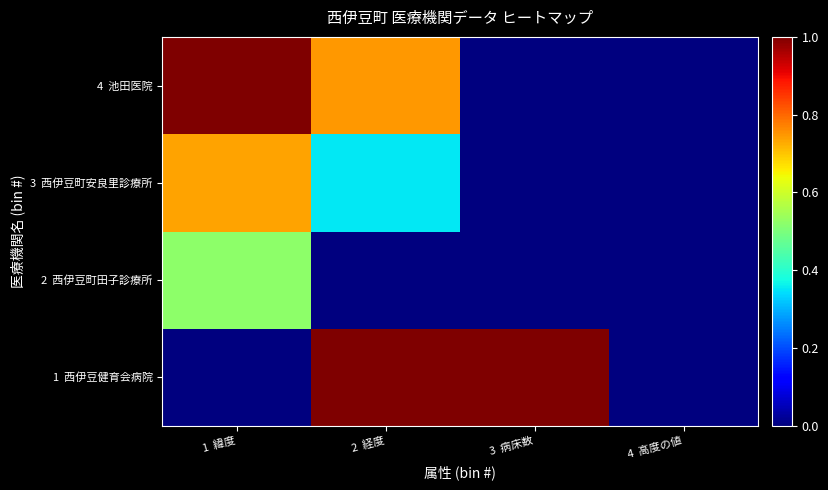

How many data points does each series have?

4